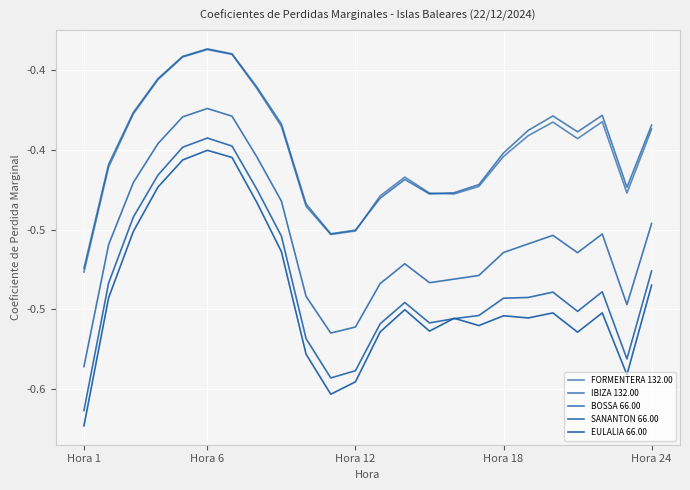

What is the difference between the maximum and second lowest values in the FORMENTERA 132.00 series?

0.1